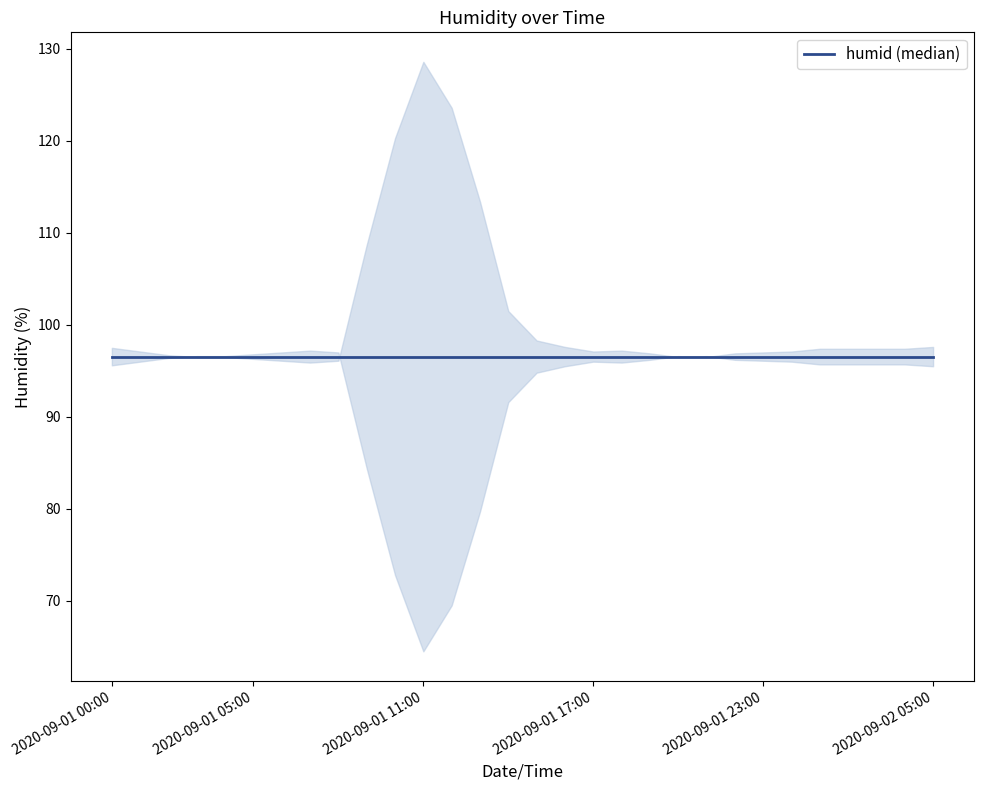

Where is the first local maximum?

2020-09-01 07:00